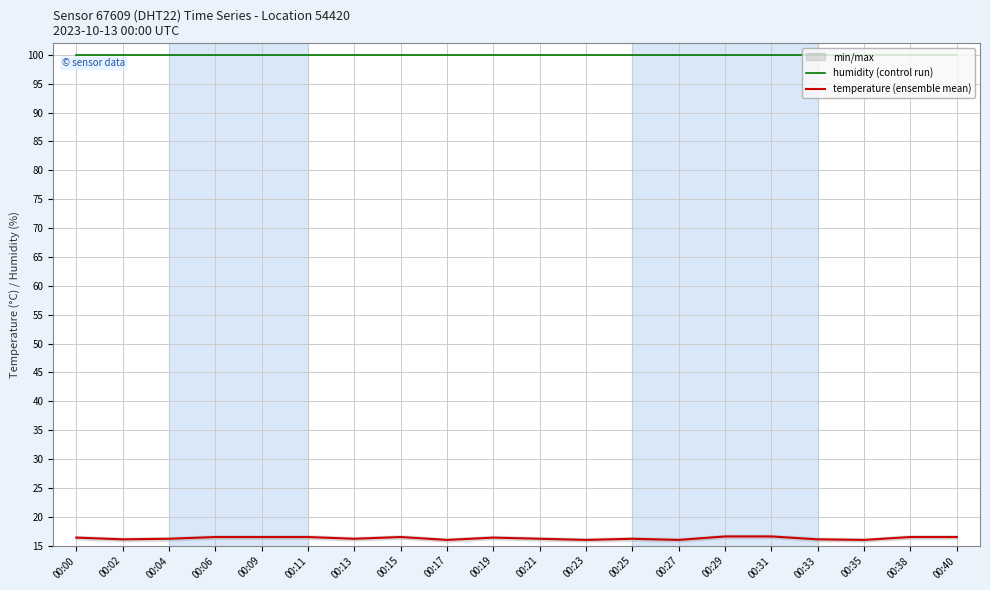

What is the value of the temperature (ensemble mean) point at the 3rd from the left?

16.2